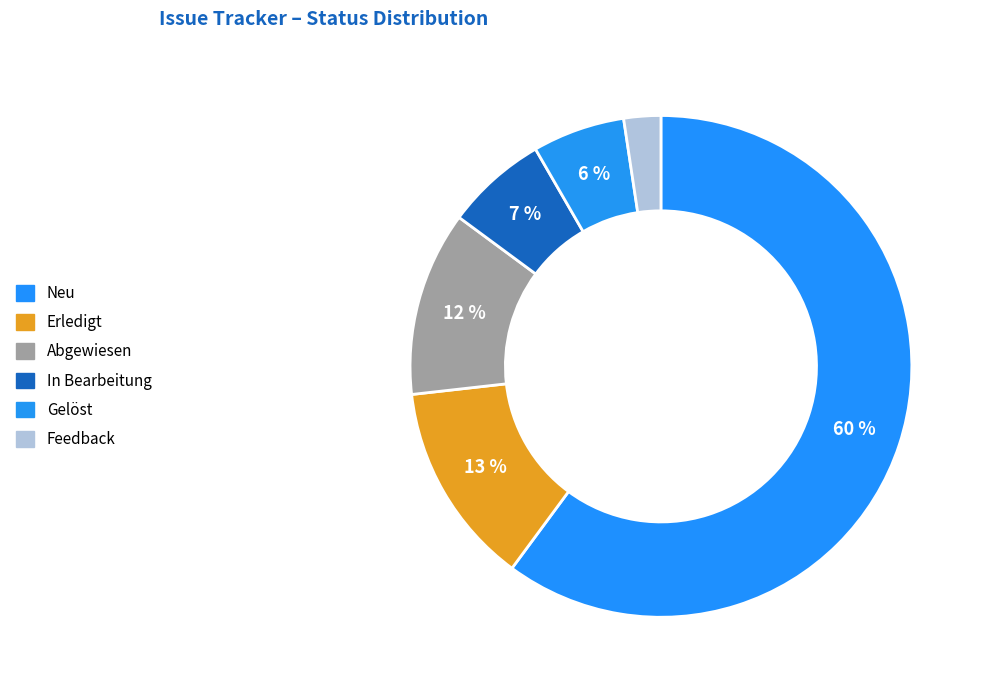

What percentage is NOT represented by Abgewiesen?

88.1%